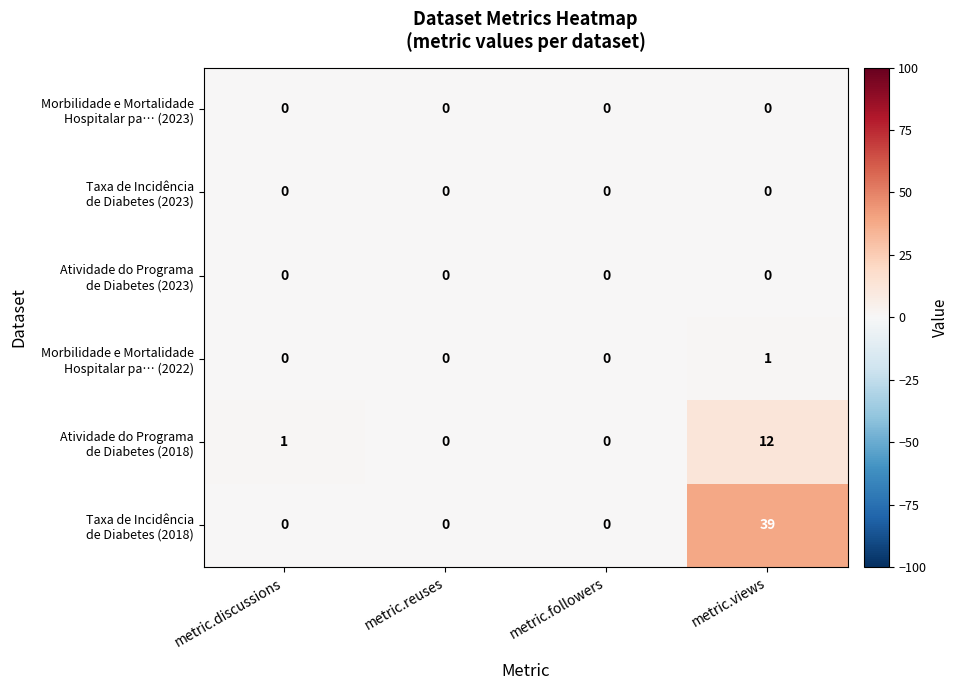

Which label corresponds to the largest value in the chart?

metric.views